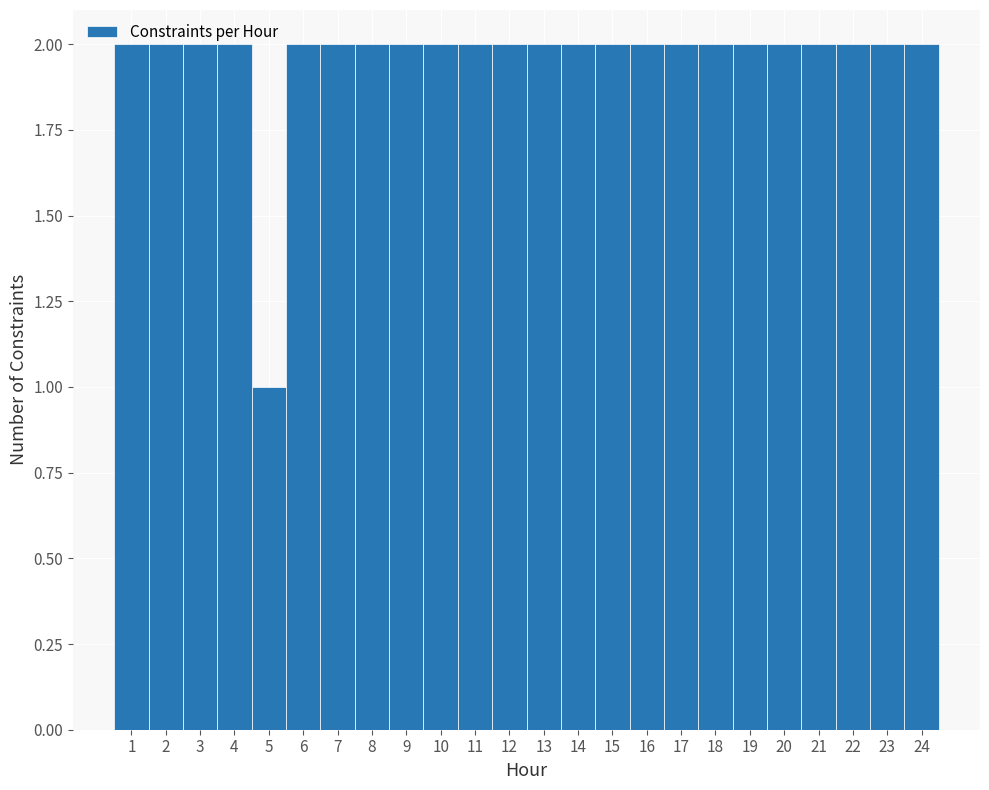

How tall is the bar that spans 16.5 to 17.5 on the x-axis? The values are not printed on the chart, so give them approximately, as read against the axis.

2